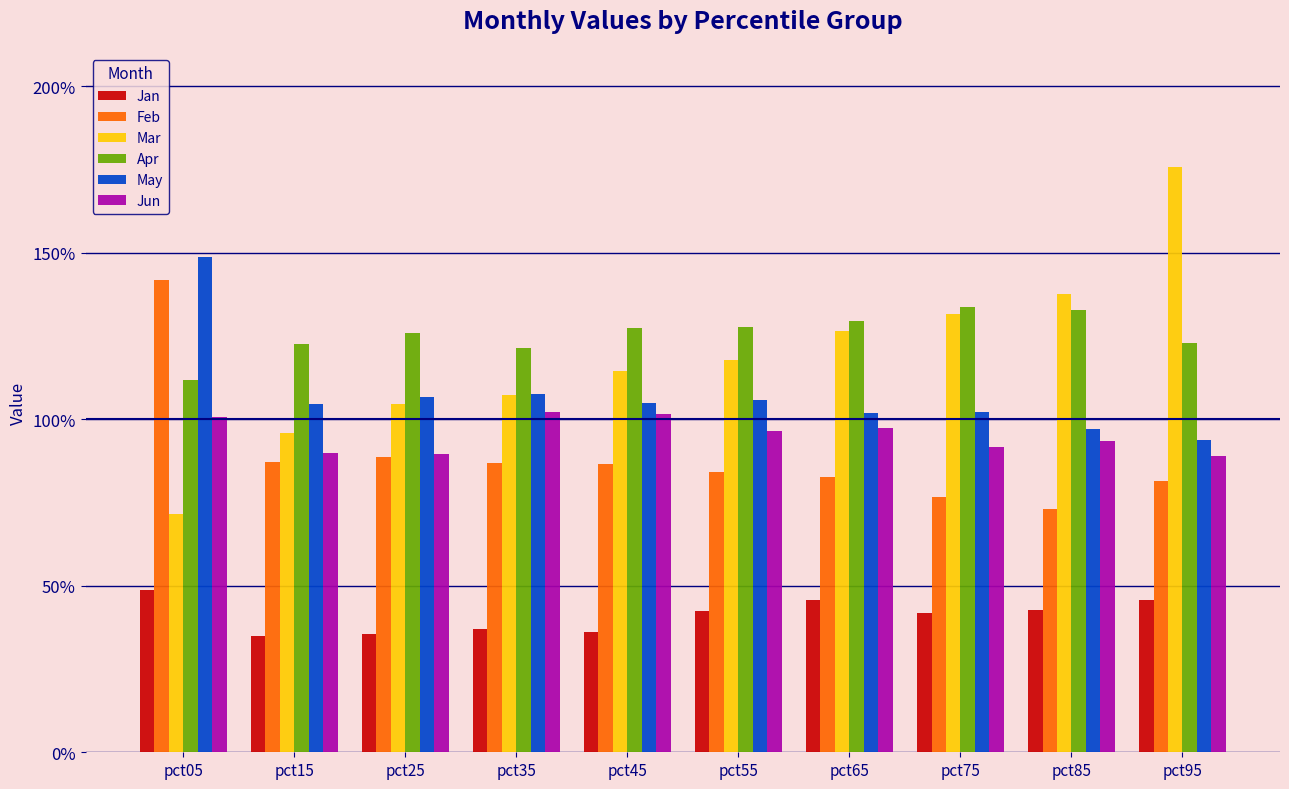

Reading left to right, what are all the values shown in this chart?

Jan: pct05=0.5	pct15=0.3	pct25=0.4	pct35=0.4	pct45=0.4	pct55=0.4	pct65=0.5	pct75=0.4	pct85=0.4	pct95=0.5
Feb: pct05=1.4	pct15=0.9	pct25=0.9	pct35=0.9	pct45=0.9	pct55=0.8	pct65=0.8	pct75=0.8	pct85=0.7	pct95=0.8
Mar: pct05=0.7	pct15=1.0	pct25=1.0	pct35=1.1	pct45=1.1	pct55=1.2	pct65=1.3	pct75=1.3	pct85=1.4	pct95=1.8
Apr: pct05=1.1	pct15=1.2	pct25=1.3	pct35=1.2	pct45=1.3	pct55=1.3	pct65=1.3	pct75=1.3	pct85=1.3	pct95=1.2
May: pct05=1.5	pct15=1.0	pct25=1.1	pct35=1.1	pct45=1.0	pct55=1.1	pct65=1.0	pct75=1.0	pct85=1.0	pct95=0.9
Jun: pct05=1.0	pct15=0.9	pct25=0.9	pct35=1.0	pct45=1.0	pct55=1.0	pct65=1.0	pct75=0.9	pct85=0.9	pct95=0.9